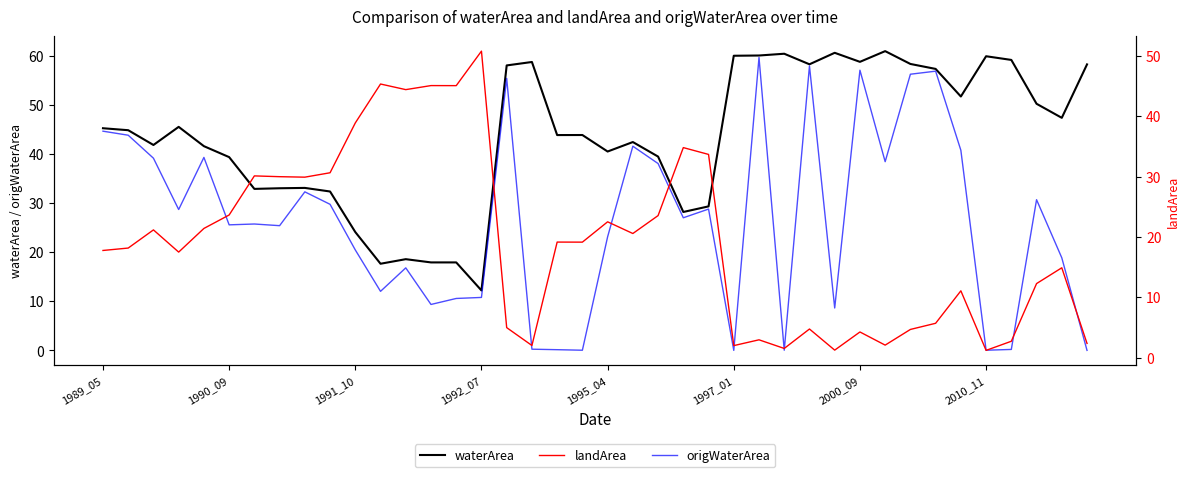

True or false: origWaterArea has a value of 38.4 at 31.

True